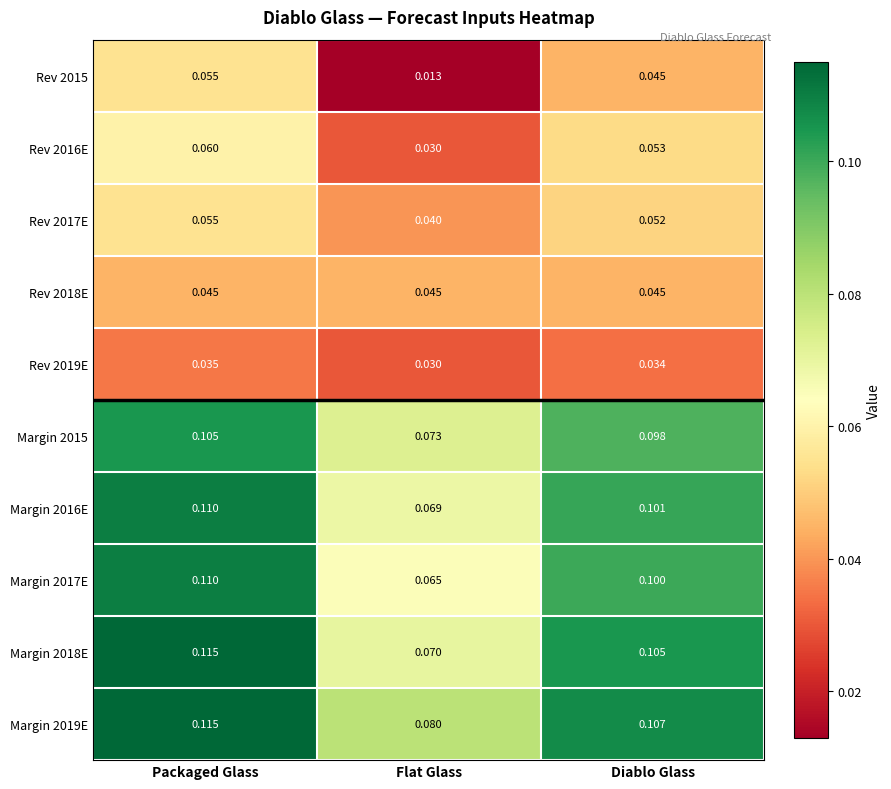

Which label corresponds to the largest value in the chart?

Packaged Glass